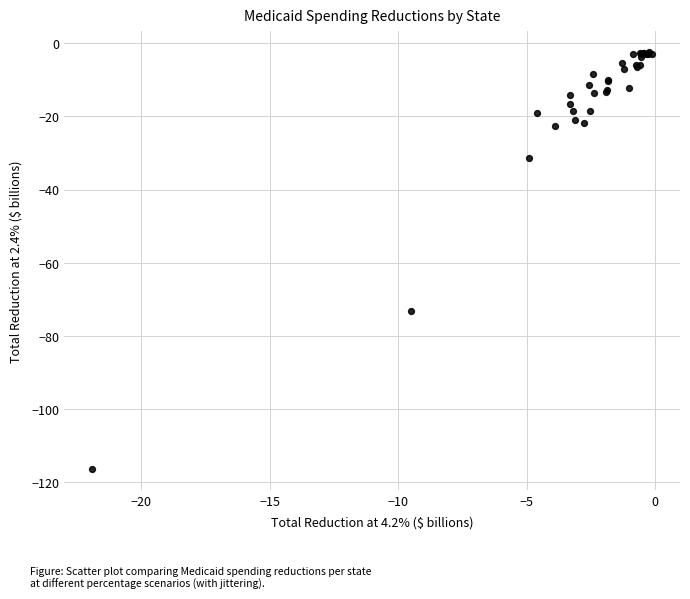

What Y value in the scatter plot is closest to -59?

-73.2